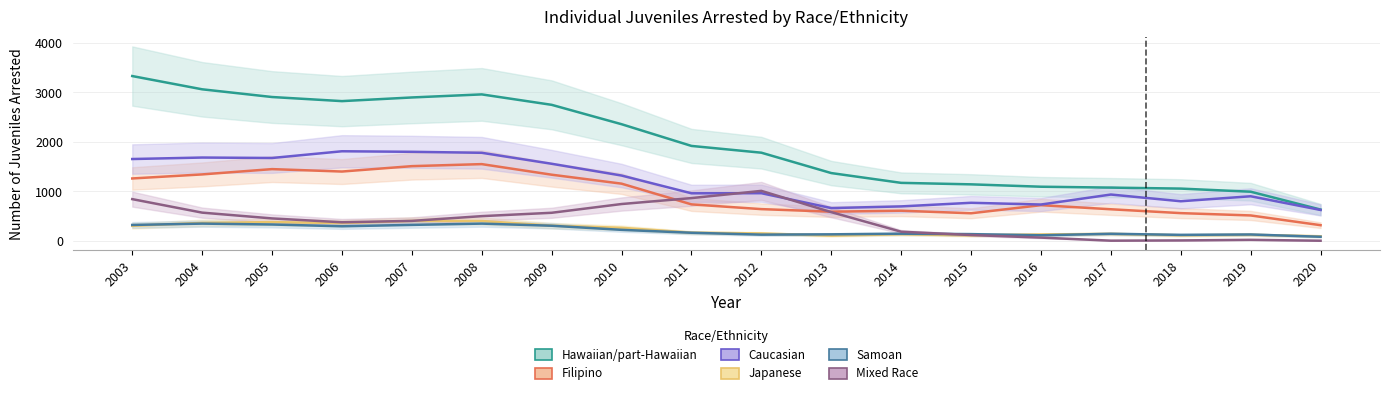

Where is Caucasian nearest to the value 1216?

2010